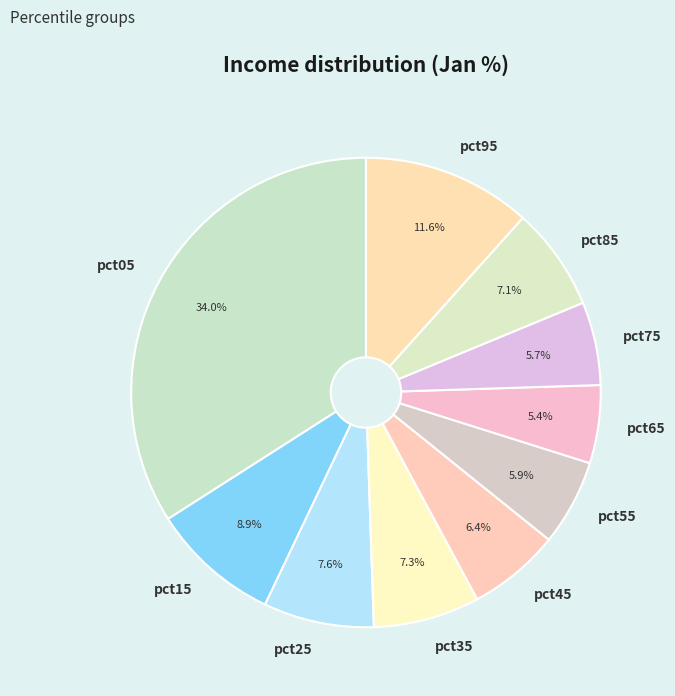

To the nearest percent, what is the combined percentage of pct65 and pct25?

13%